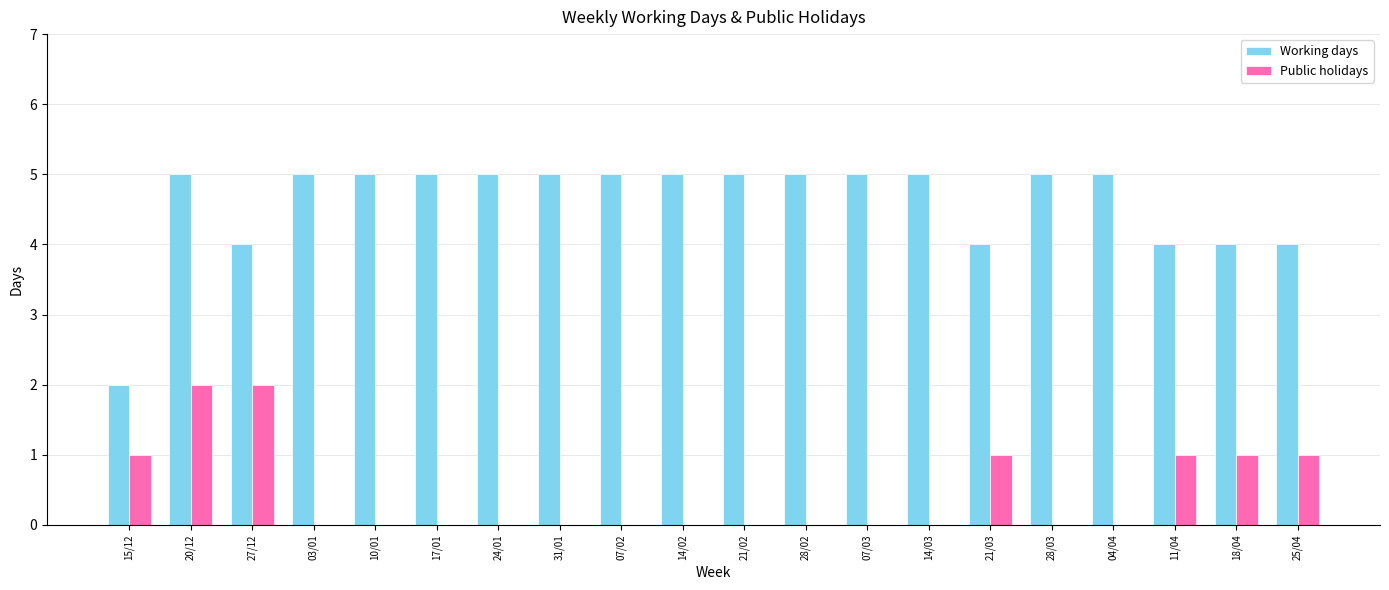

Reading left to right, extract all data points from this chart.

Working days: 2	5	4	5	5	5	5	5	5	5	5	5	5	5	4	5	5	4	4	4
Public holidays: 1	2	2	0	0	0	0	0	0	0	0	0	0	0	1	0	0	1	1	1